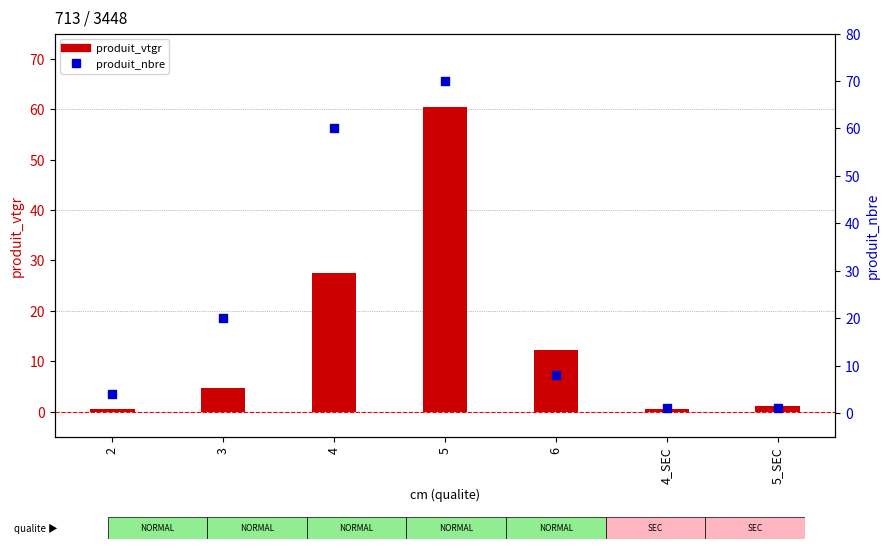

Which series contains the lowest Y value?

produit_vtgr